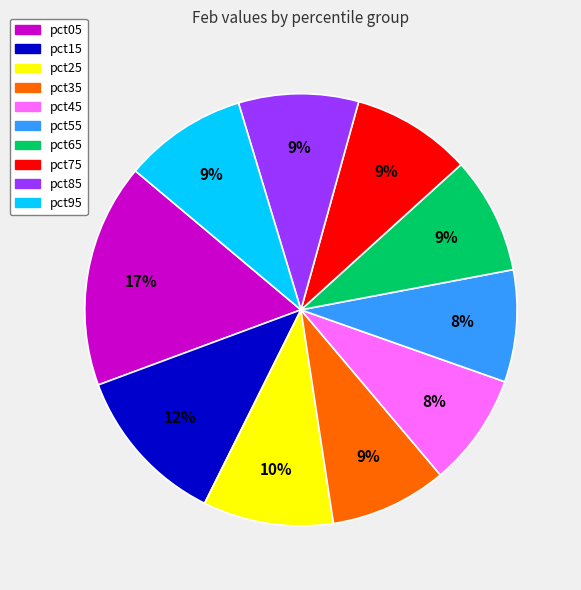

How many slices are in this pie chart?

10